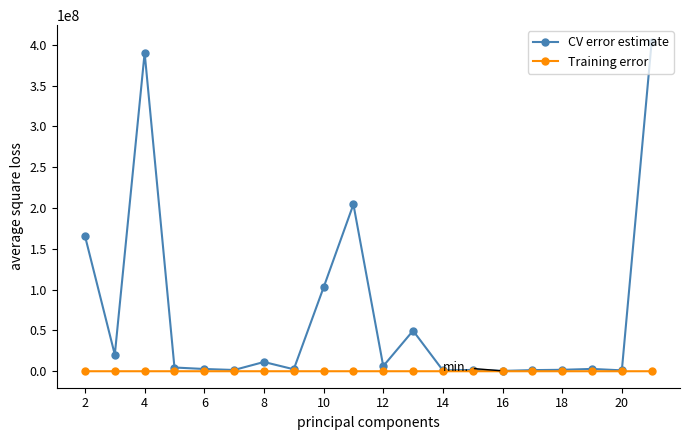

Rank the series by their average value, from lowest to highest.

Training error, CV error estimate